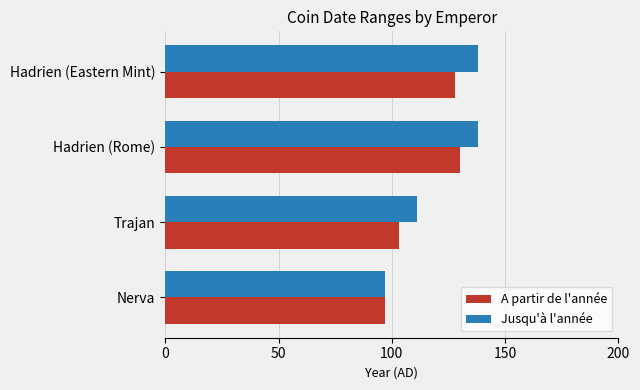

What is the total value across all series at Hadrien (Eastern Mint)?

266